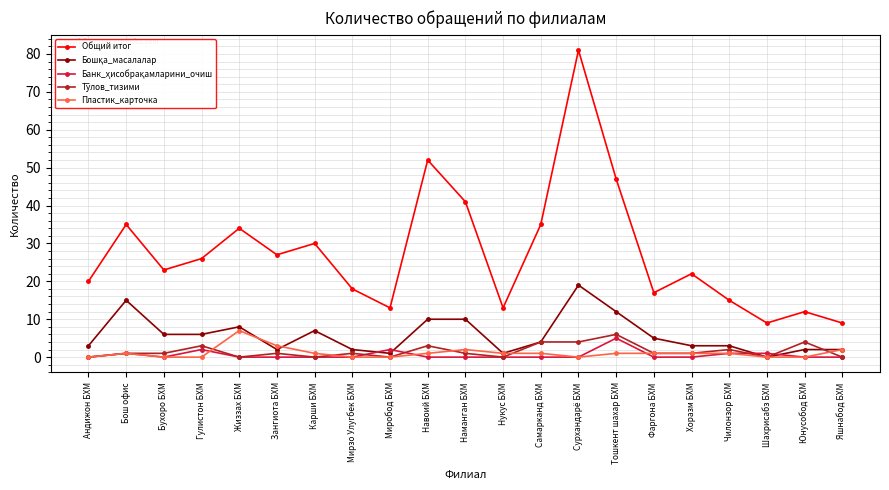

True or false: Общий итог has a value of 39 at Гулистон БХМ.

False